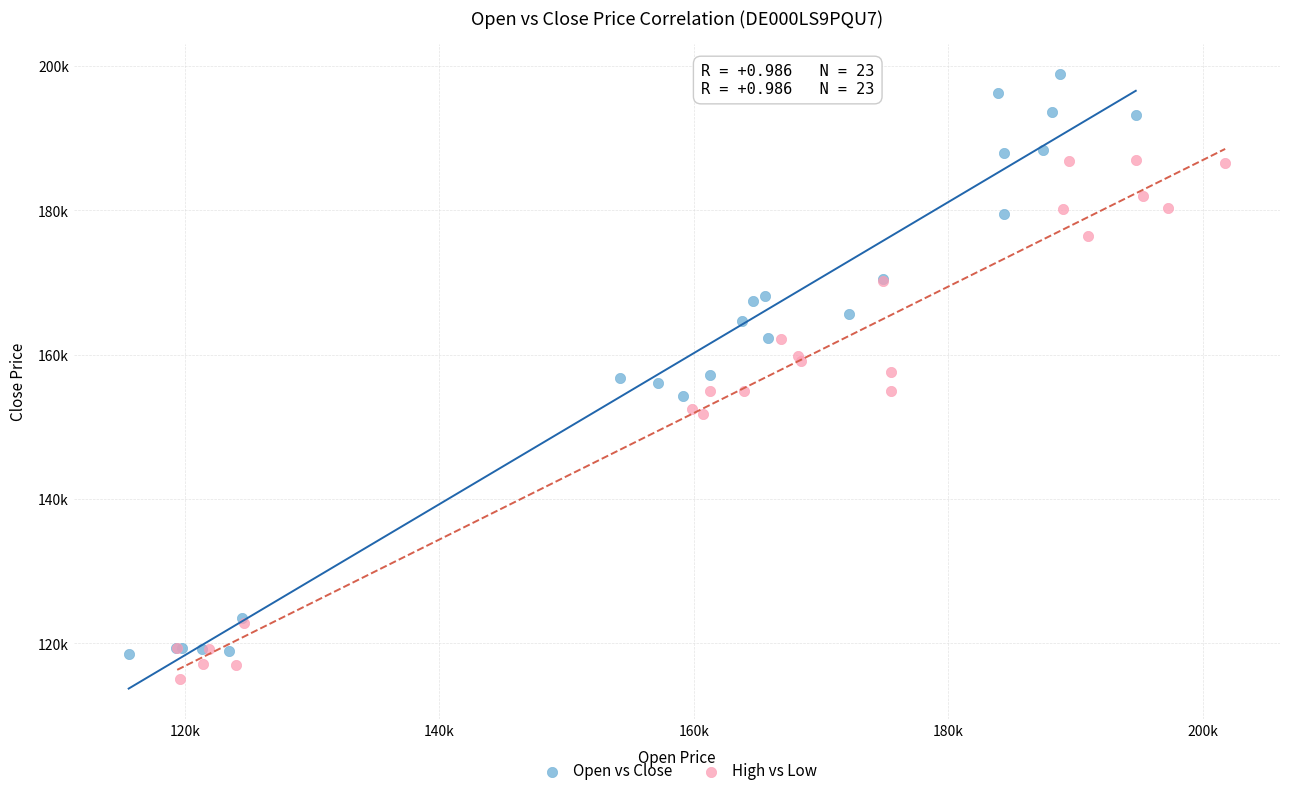

Which series contains the lowest Y value?

High vs Low